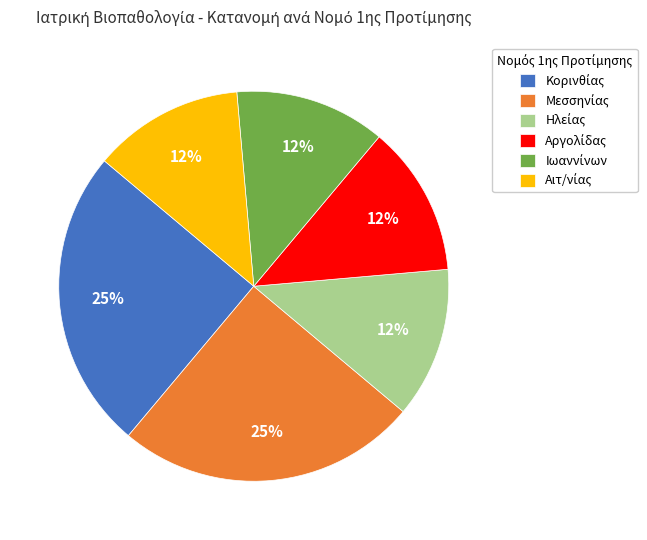

Does any single category account for the majority?

No